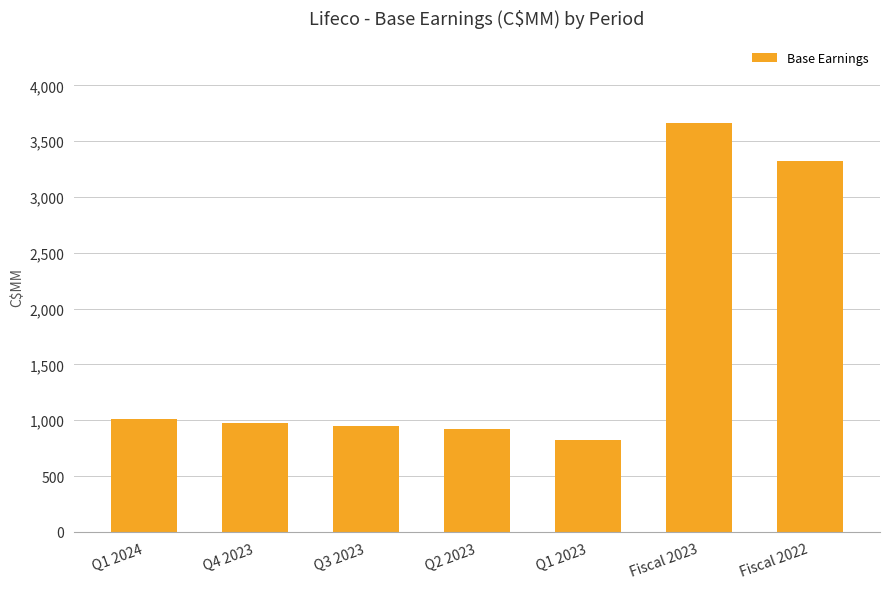

What is the value of the 3rd bar from the left?

950